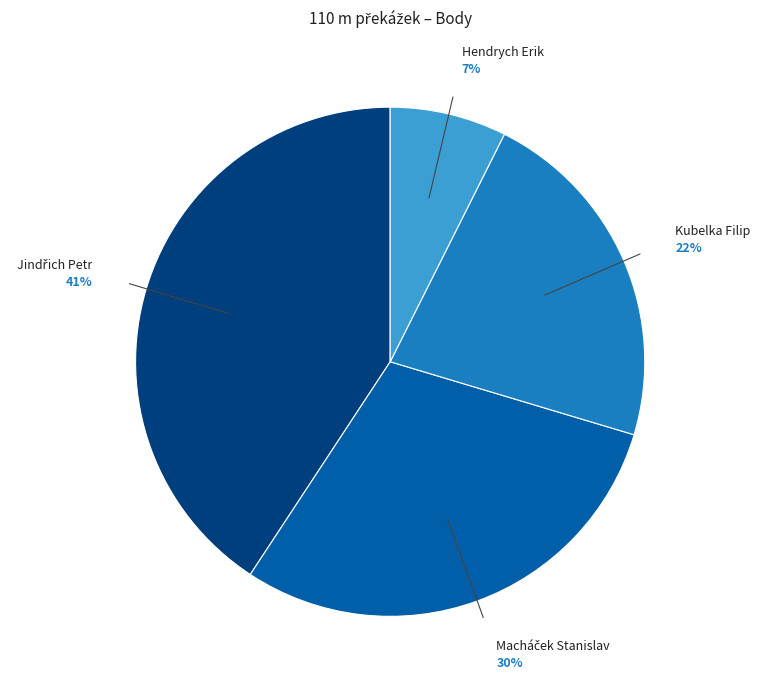

To the nearest percent, what is the average slice percentage?

25%